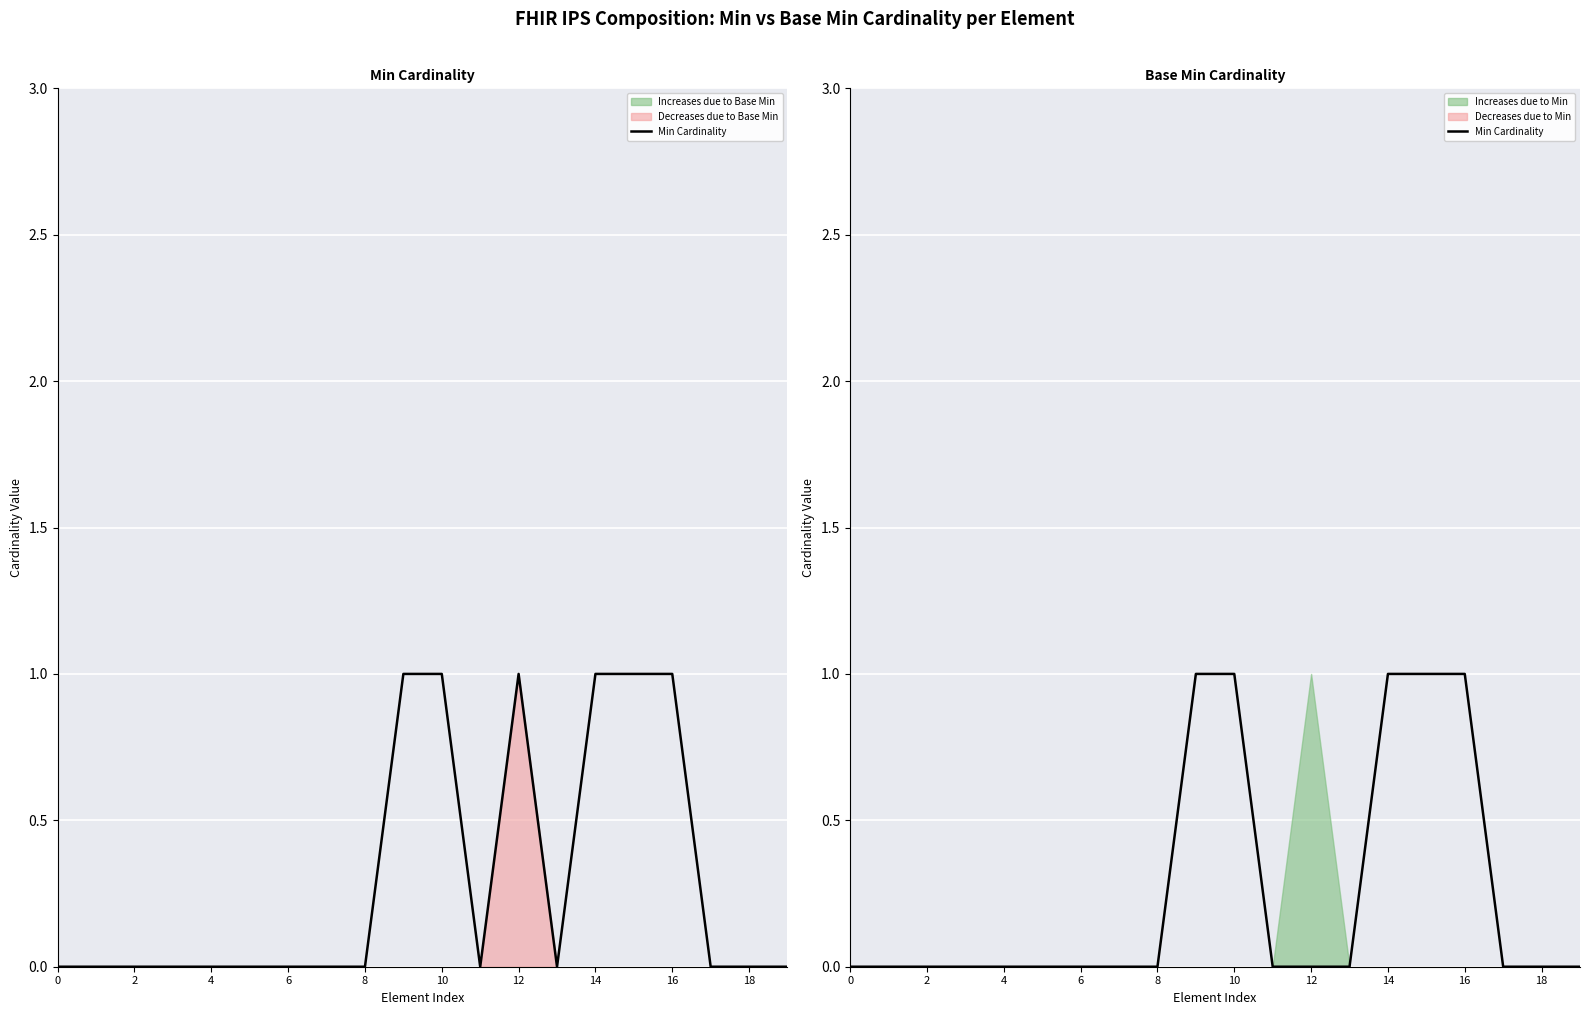

Is it true that the value at 13 is 0?

True